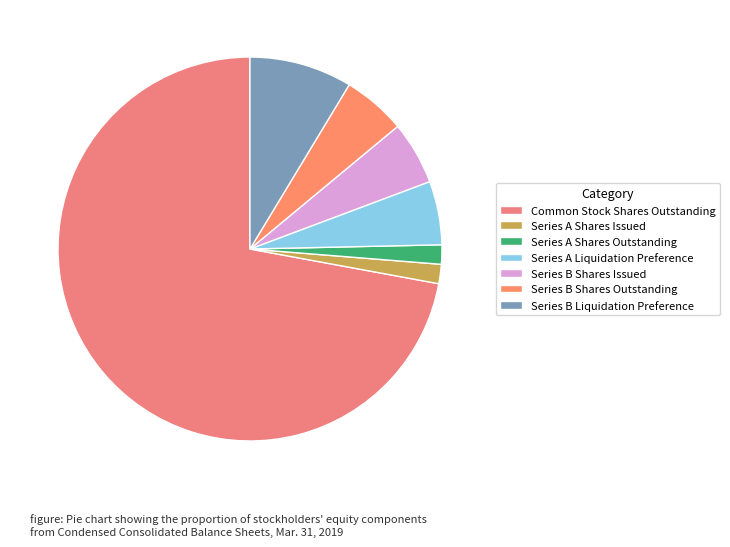

Count the number of slices in the pie.

7